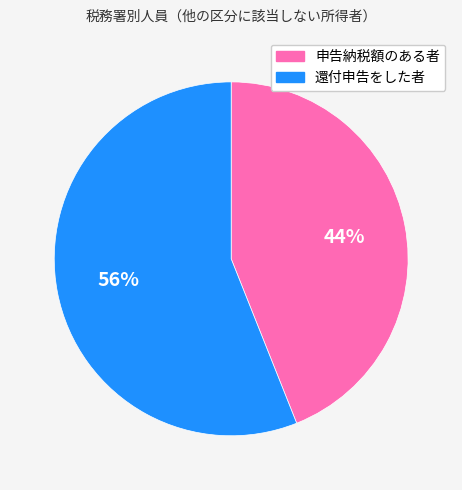

Does any single category account for the majority?

Yes